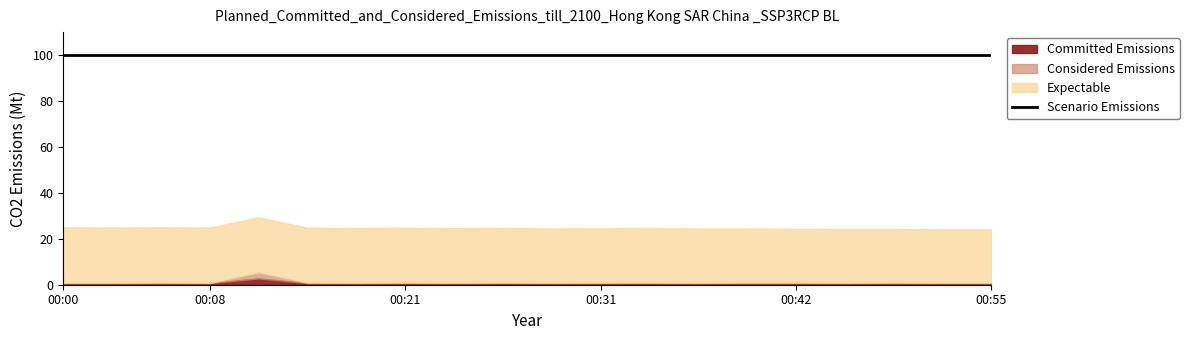

Reading left to right, list all the values displayed in this chart.

Committed Emissions: 0.7	0.7	0.7	0.7	2.7	0.7	0.7	0.7	0.7	0.7	0.7	0.7	0.7	0.7	0.7	0.7	0.7	0.7	0.7	0.7
Considered Emissions: 0.1	0.1	0.2	0.1	2.6	0.2	0.1	0.2	0.1	0.2	0.1	0.2	0.2	0.1	0.2	0.2	0.1	0.2	0.1	0.1
Expectable: 24.2	24.1	24.1	24.1	24.0	23.9	23.9	23.9	23.8	23.8	23.7	23.7	23.7	23.7	23.6	23.5	23.5	23.4	23.3	23.3
Scenario Emissions: 99.9	99.9	99.9	99.9	99.9	99.9	99.9	99.9	99.9	99.9	99.9	99.9	99.9	99.9	99.9	99.9	99.9	99.9	99.9	99.9